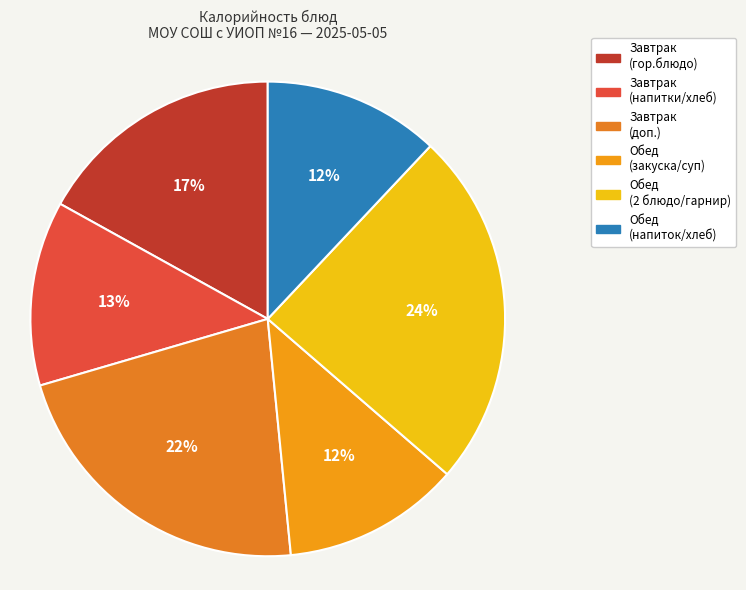

Is there any slice that represents more than half of the pie?

No